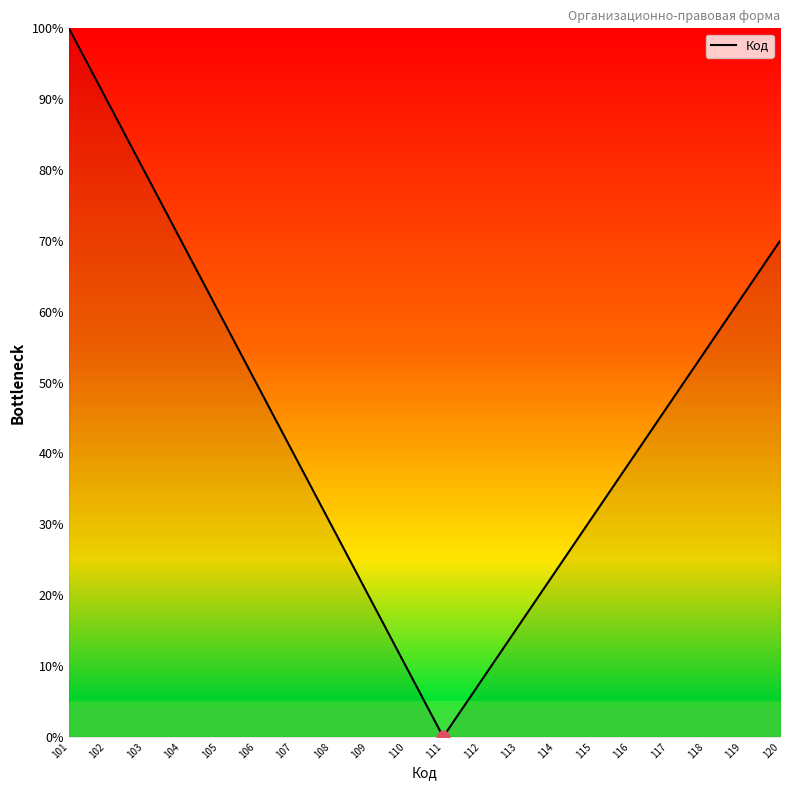

What is the change in value from 109 to 116?

+18.9